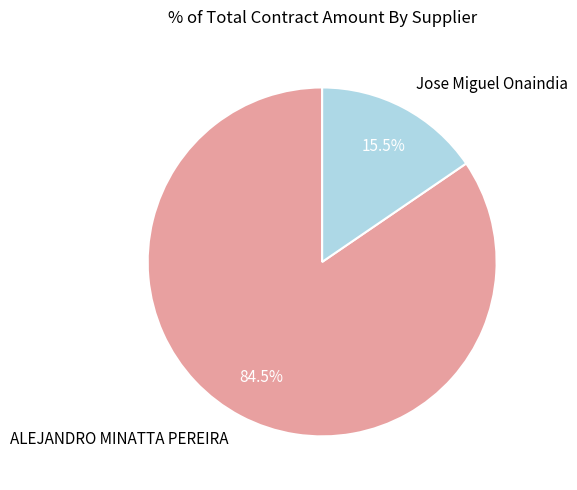

The Jose Miguel Onaindia slice represents 25% of the pie. True or false?

False